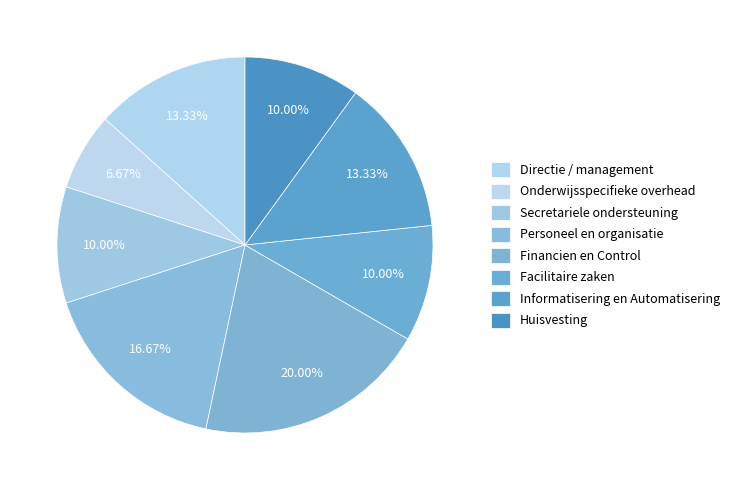

Approximately how many times larger is the value at Financien en Control compared to Onderwijsspecifieke overhead?

3.0